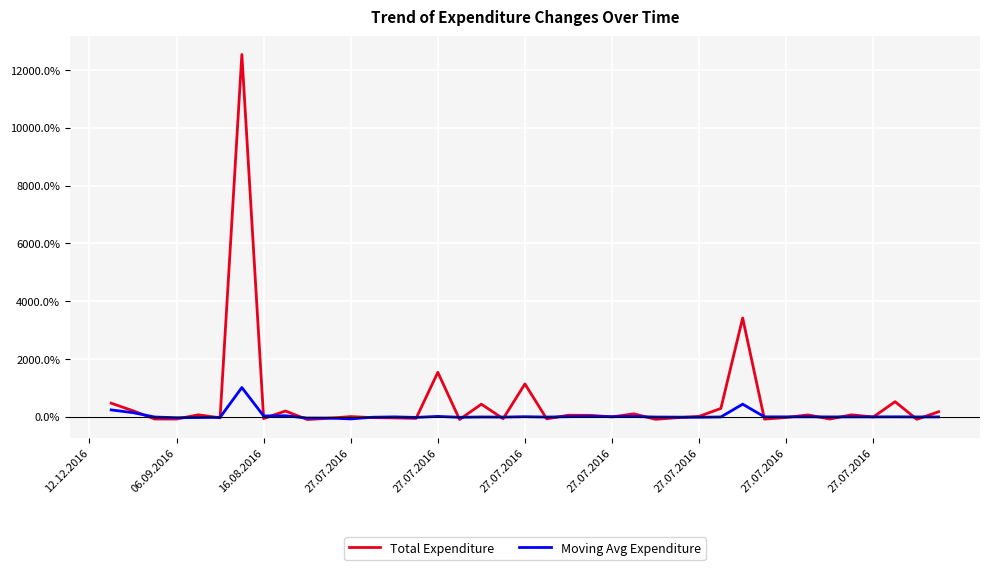

Does the chart display data point markers on the line(s)?

No